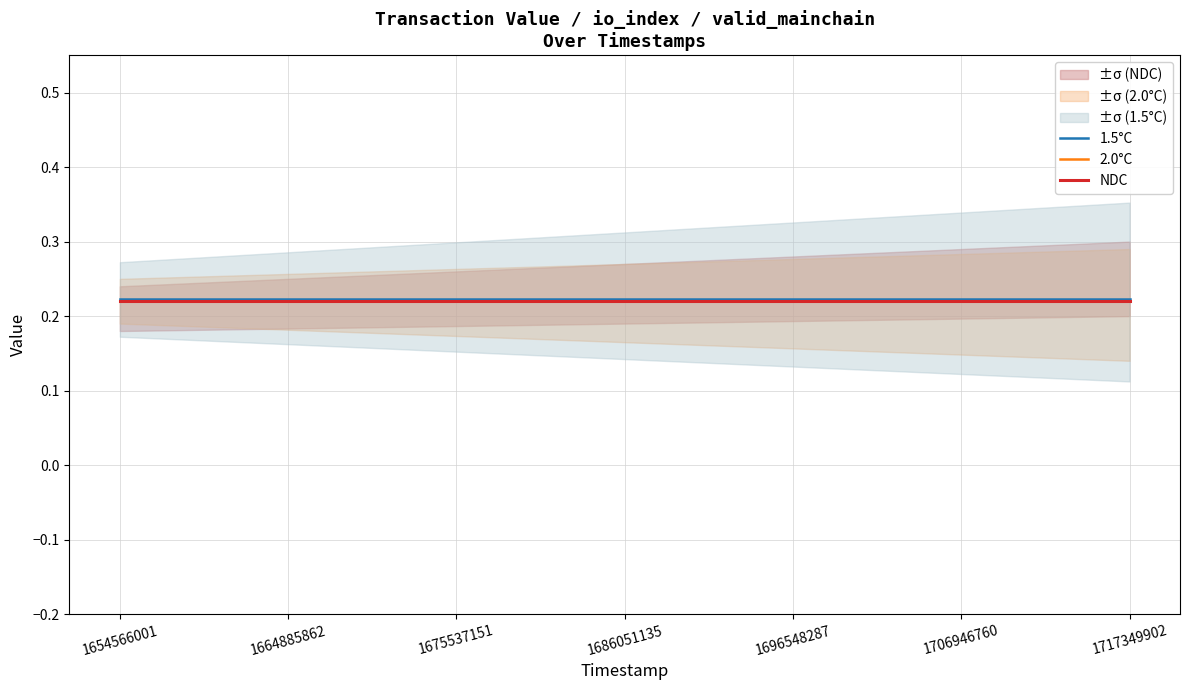

Where is 1.5°C nearest to the value 0?

1654566001